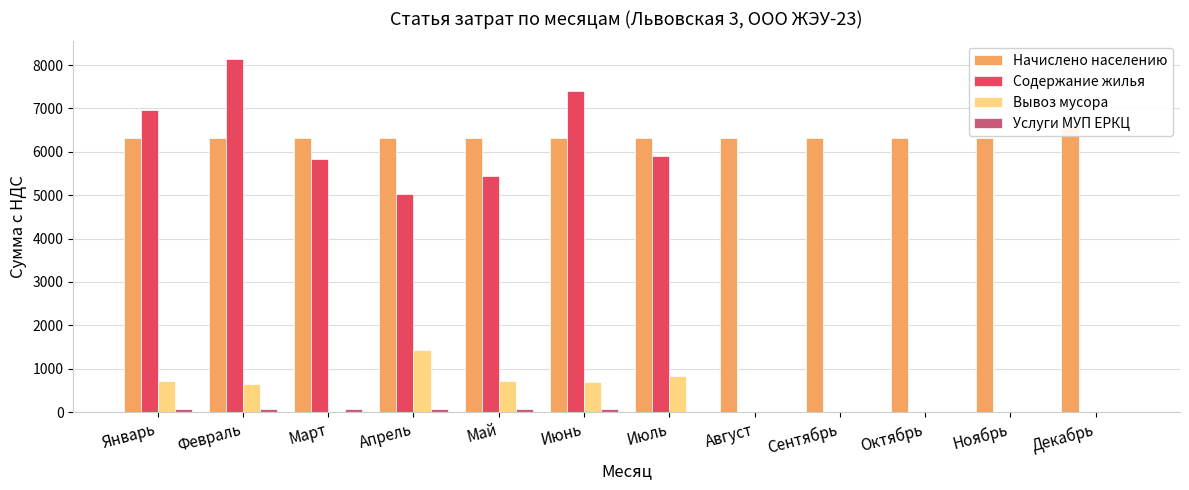

The Услуги МУП ЕРКЦ series shows 38.6 at Май. True or false?

False